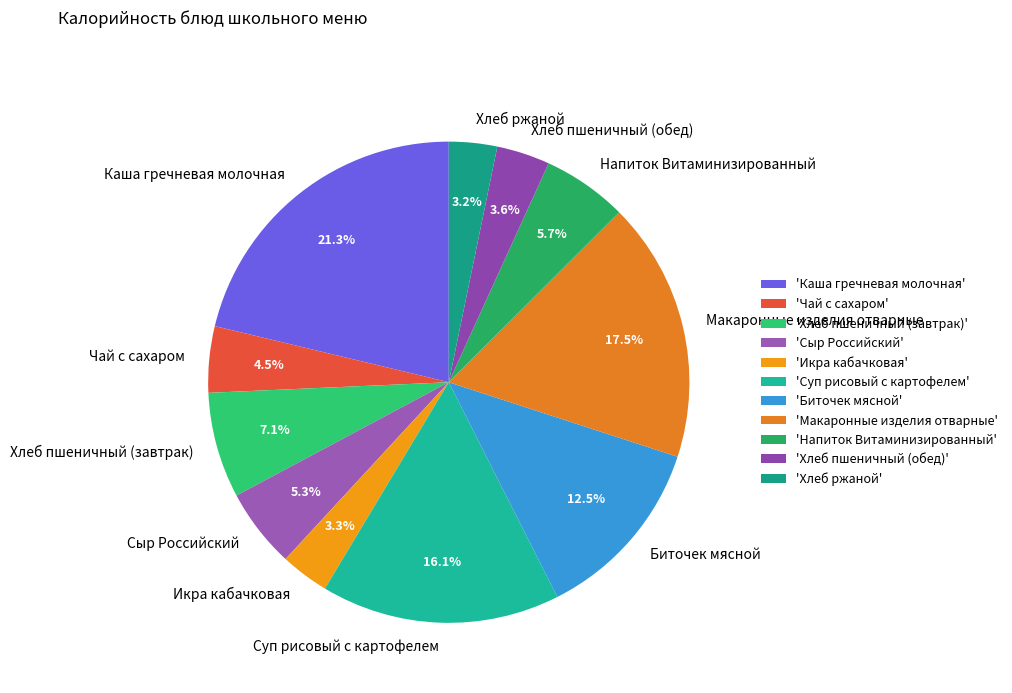

Which has a higher value, Хлеб ржаной or Хлеб пшеничный (завтрак)?

Хлеб пшеничный (завтрак)